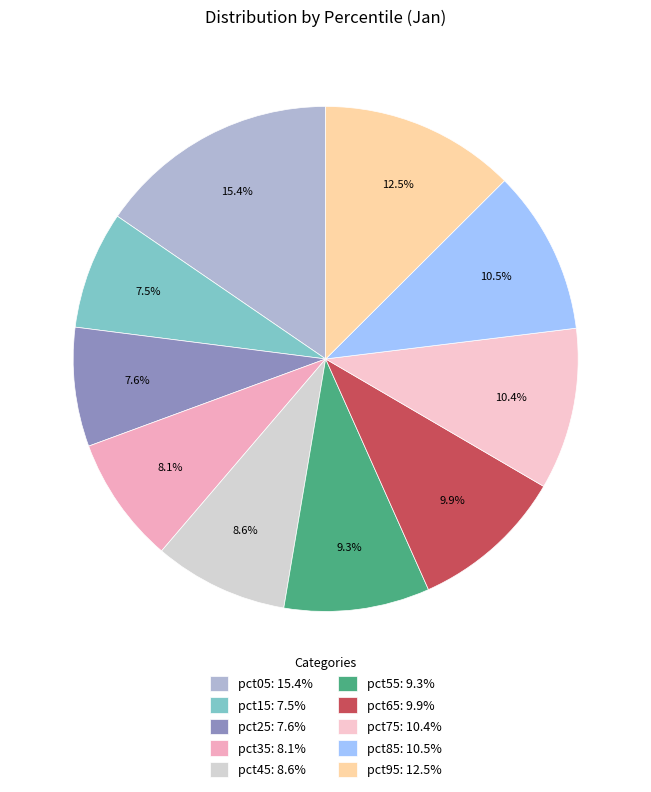

The pct05 slice represents 15% of the pie. True or false?

True